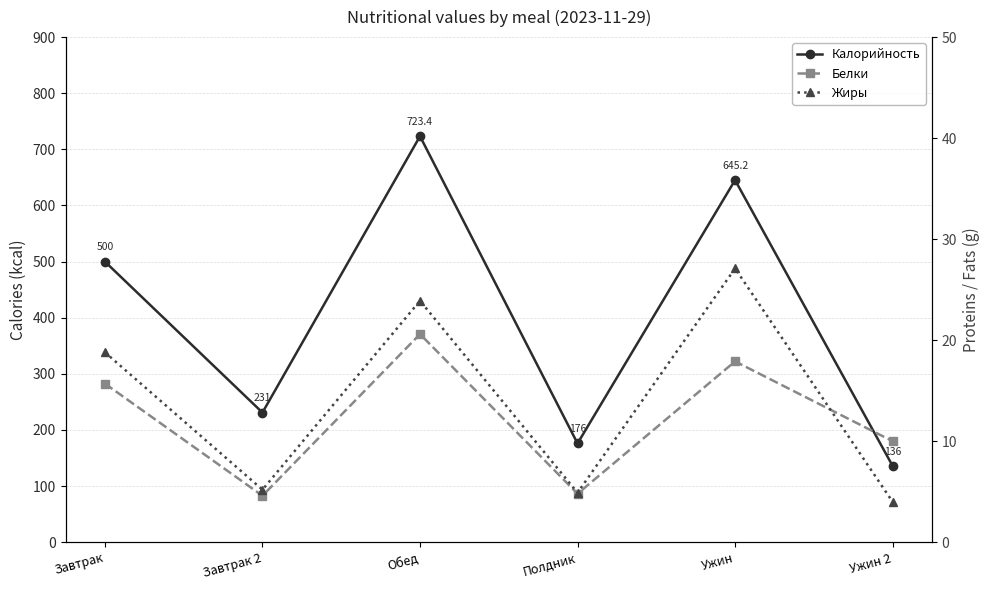

Between Завтрак 2 and Завтрак, which is larger?

Завтрак